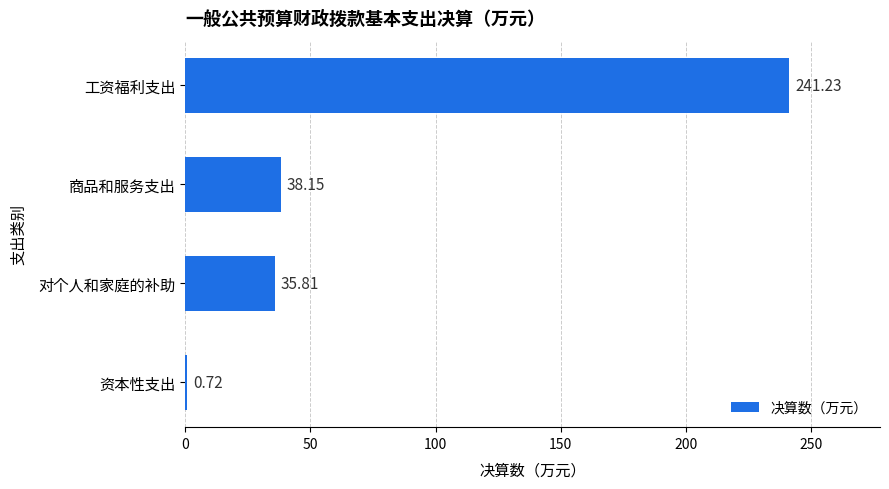

Which label corresponds to the largest value in the chart?

工资福利支出